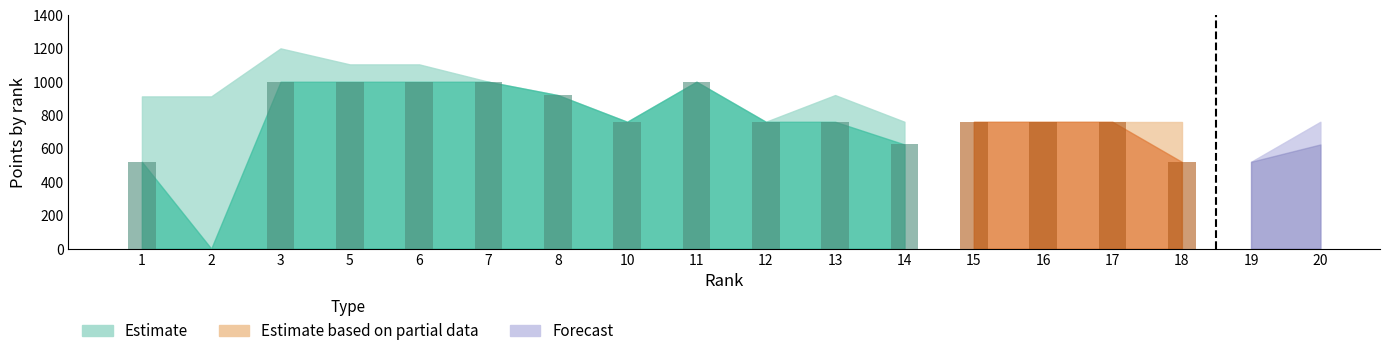

How many groups of bars are there?

18